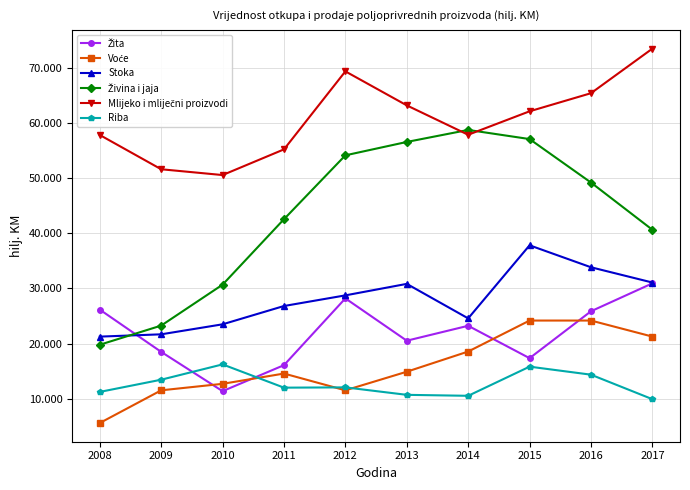

What is the sum of the Živina i jaja values at 2009 and 2008?

43048